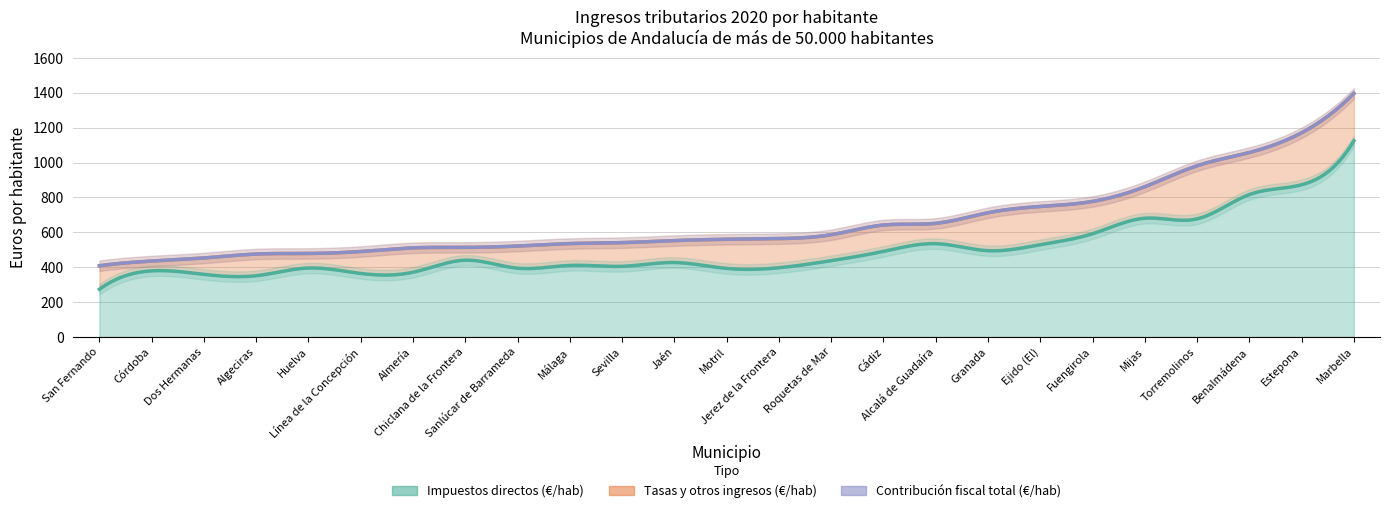

What is the spread (max minus min) of values at Algeciras?

351.0